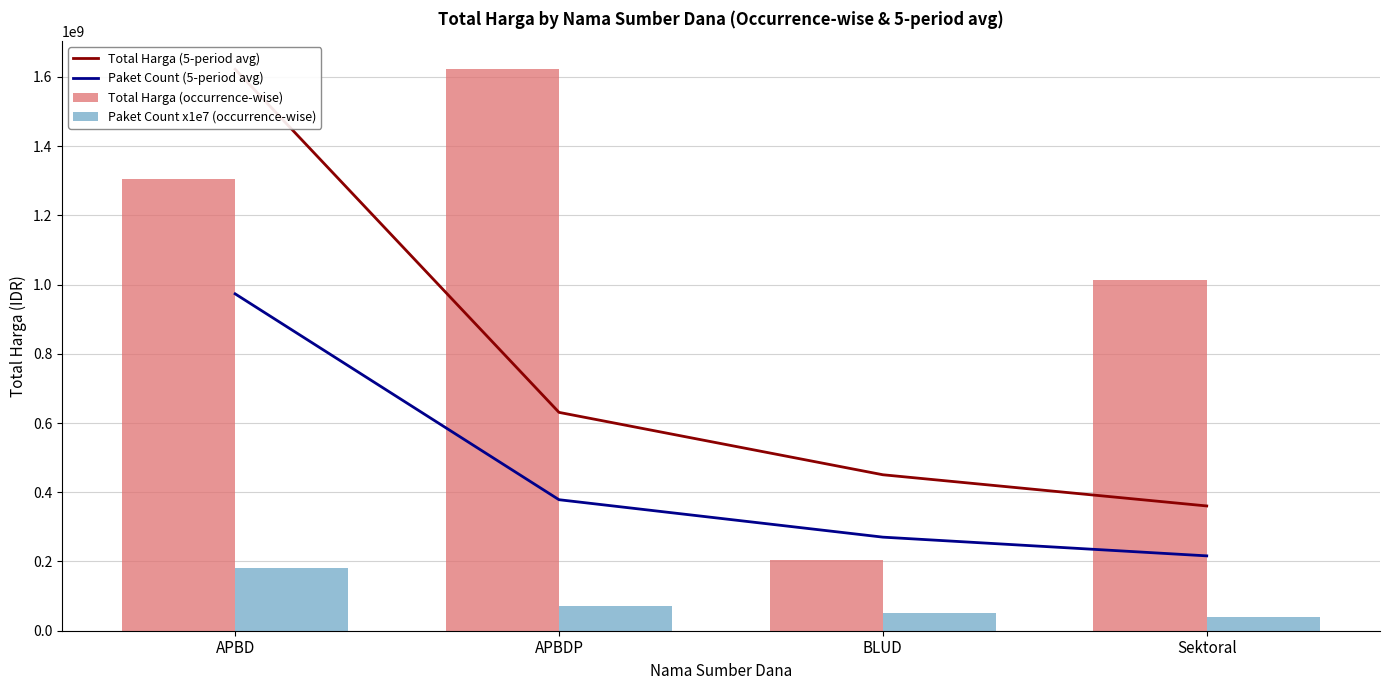

Reading left to right, what are all the values shown in this chart?

Total Harga (5-period avg): 1622018150.0	630784836.1	450560597.2	360448477.8
Paket Count (5-period avg): 973210890.0	378470901.7	270336358.3	216269086.7
Total Harga (occurrence-wise): 1303590505.0	1622018150.0	205711000.0	1012621780.0
Paket Count x1e7 (occurrence-wise): 180000000.0	70000000.0	50000000.0	40000000.0